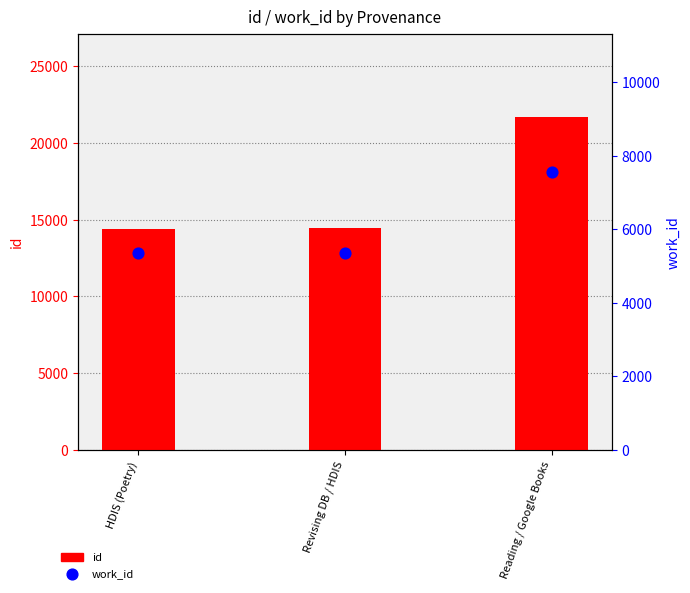

At how many categories does at least one series exceed 20503?

1